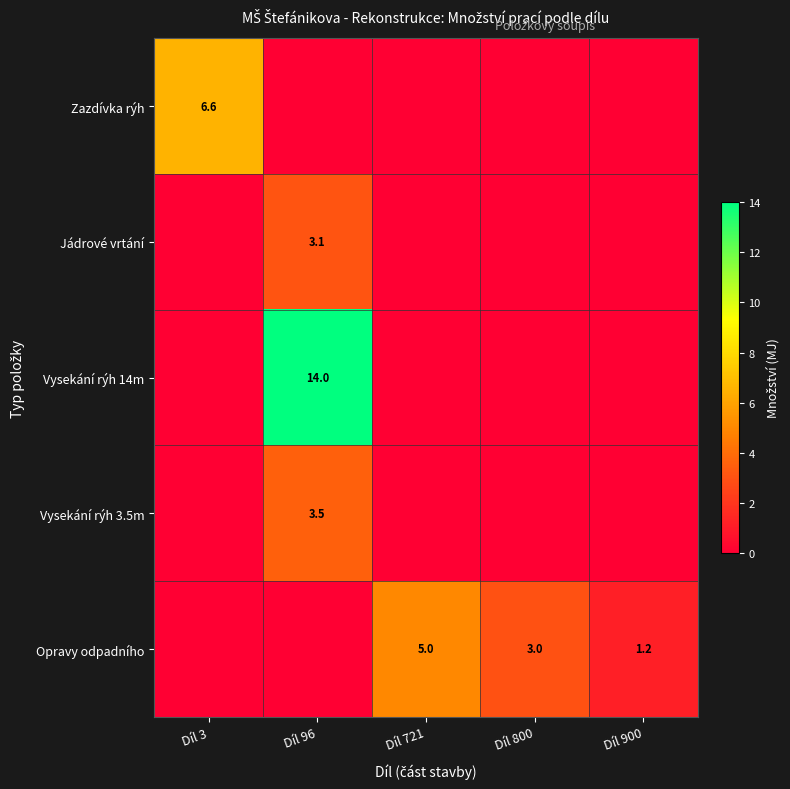

Is it true that Jádrové vrtání equals 3.1 at Díl 96?

True